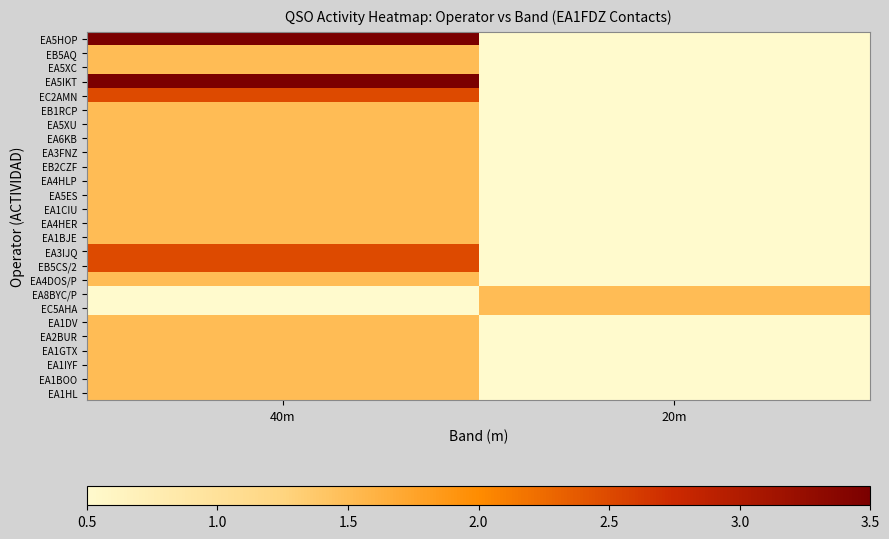

What is the difference between the highest and lowest values at 40m?

3.0